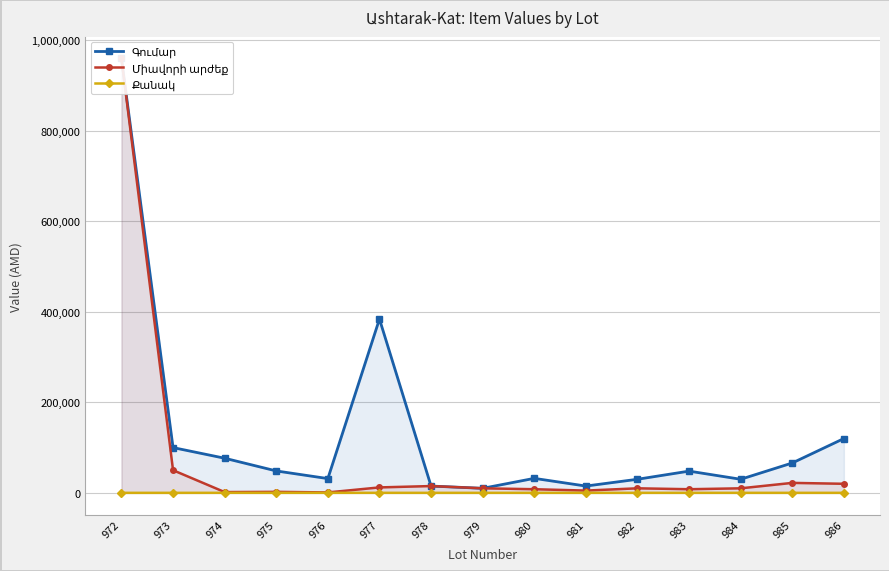

Which series has the largest total across all categories?

Գումար